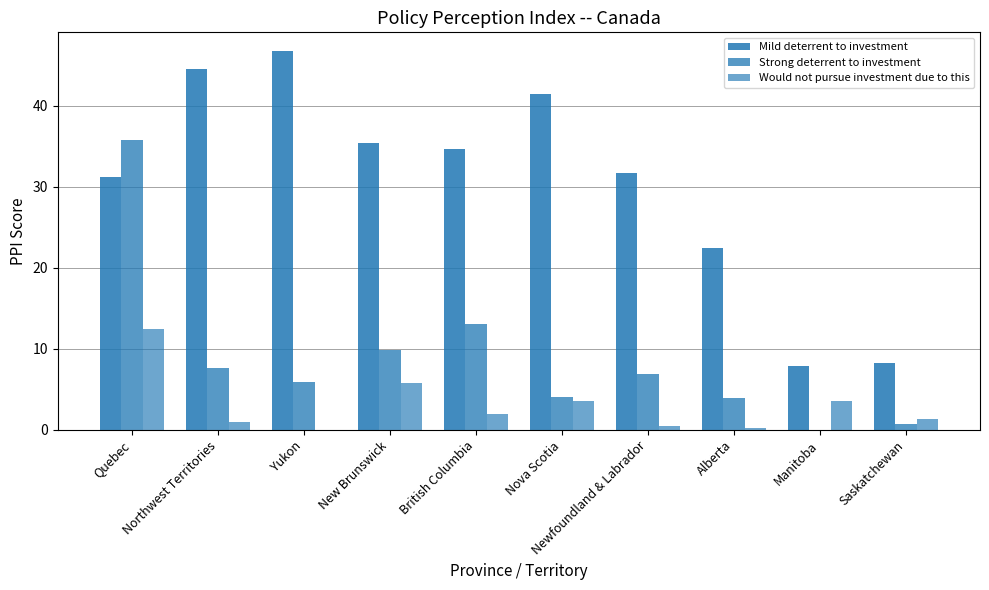

How many groups of bars are there?

10